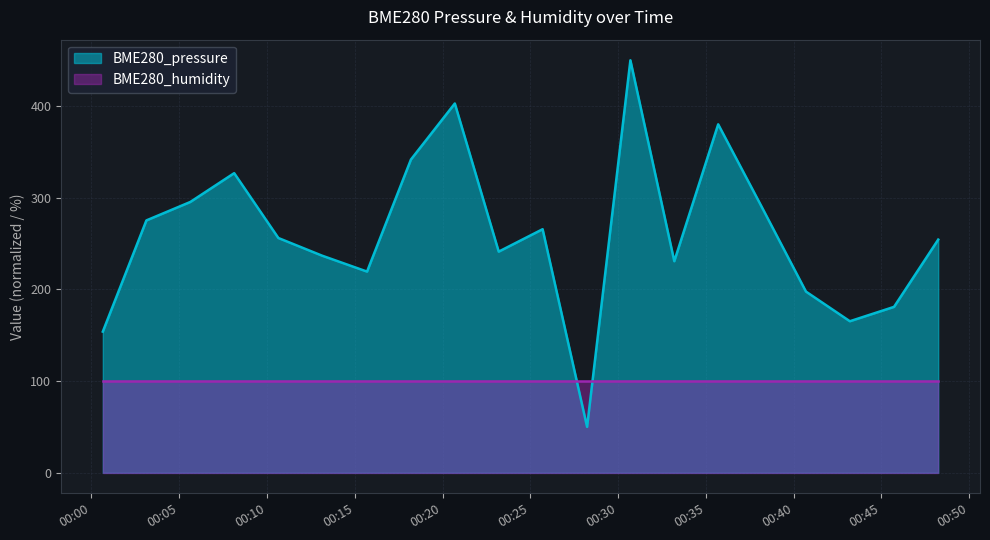

What is the label of the 4th point from the right?

2022/09/10 00:40:42